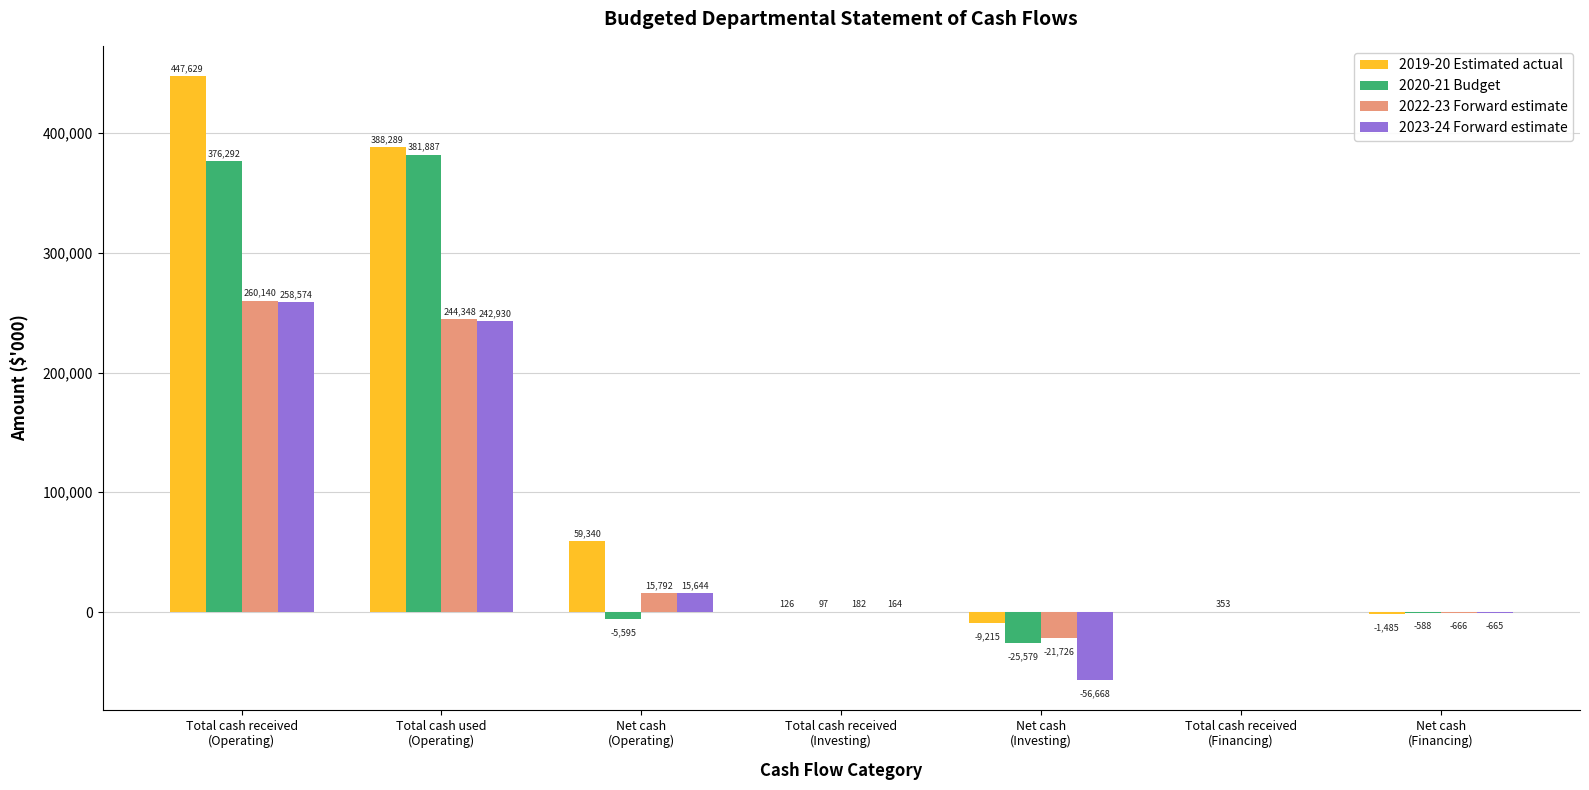

What is the highest value of the 2019-20 Estimated actual series?

447629.0